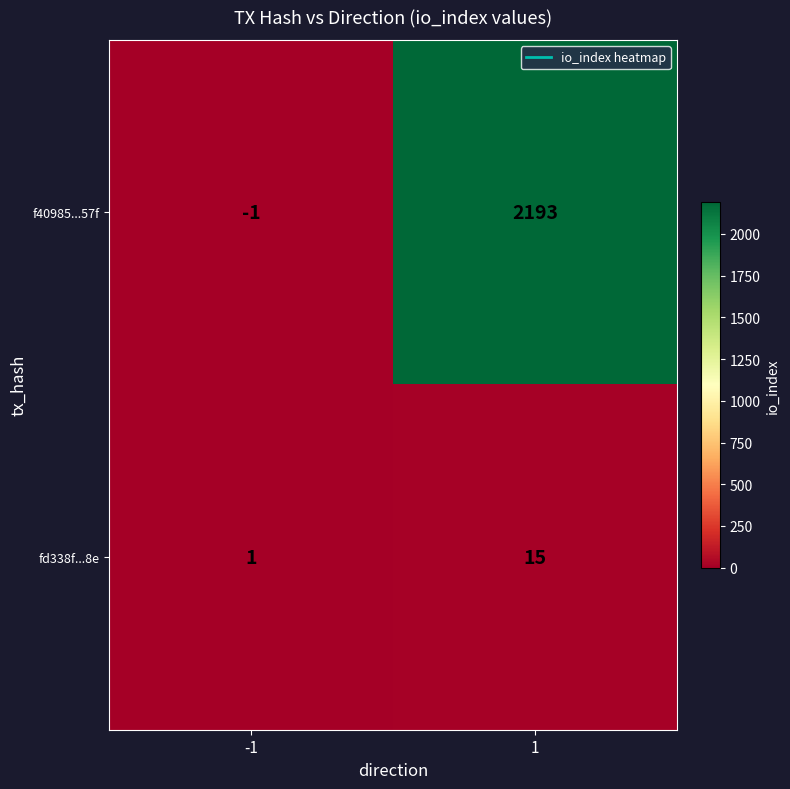

Between -1 and 1, which series saw the biggest shift?

f40985...57f